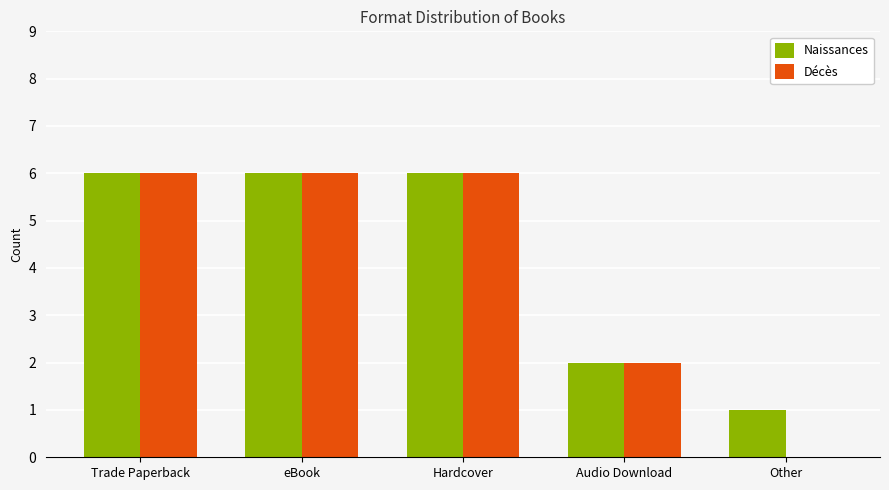

The value of Décès at Hardcover is 4. True or false?

False